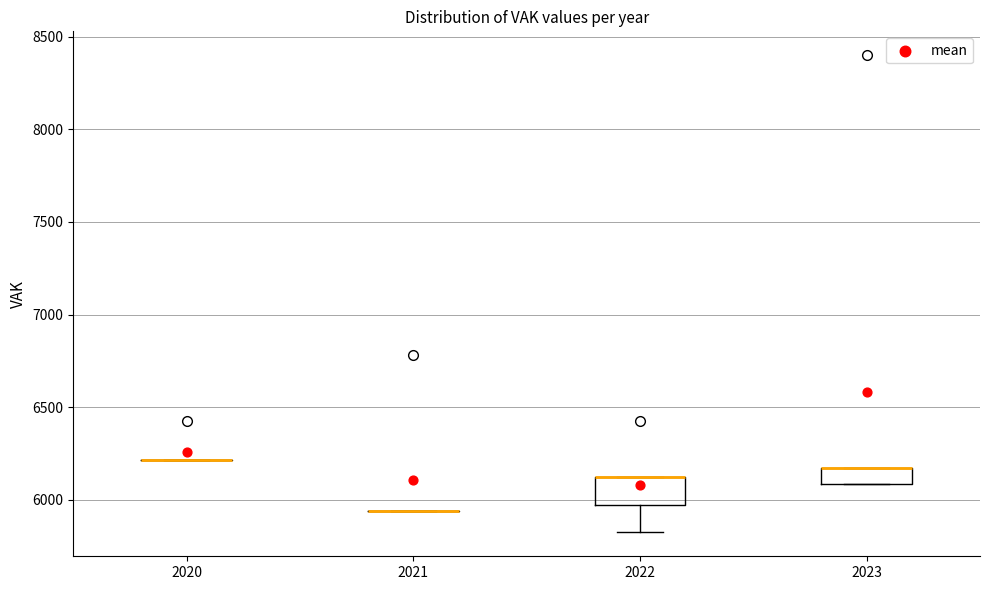

Which box is the tallest, from its lower edge to its upper edge?

2022